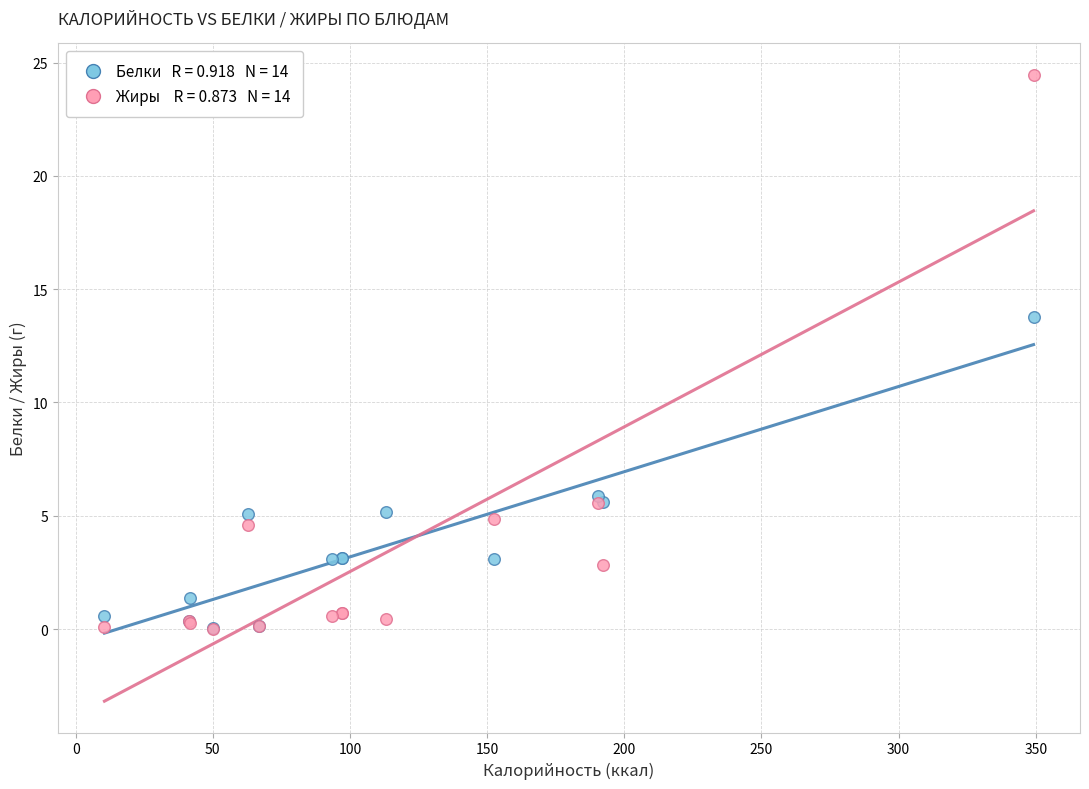

Across all series, what Y value is closest to 12?

13.8